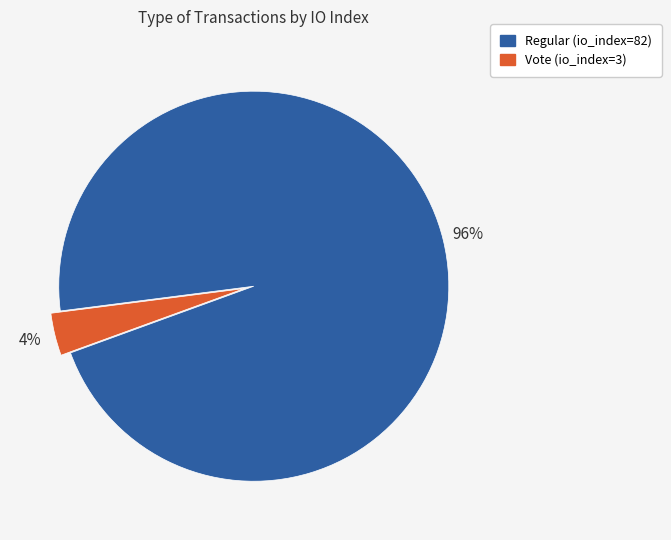

Which has a higher value, Regular (io_index=82) or Vote (io_index=3)?

Regular (io_index=82)